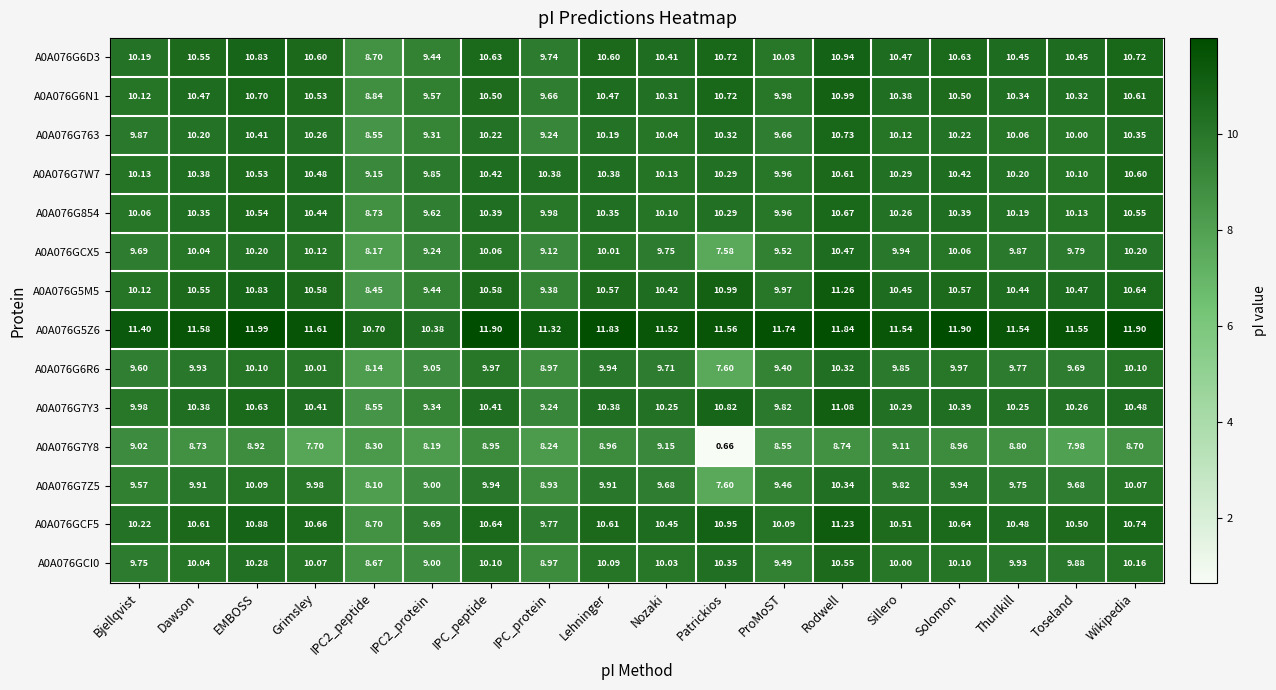

At which category is the sum across all series the highest?

Rodwell